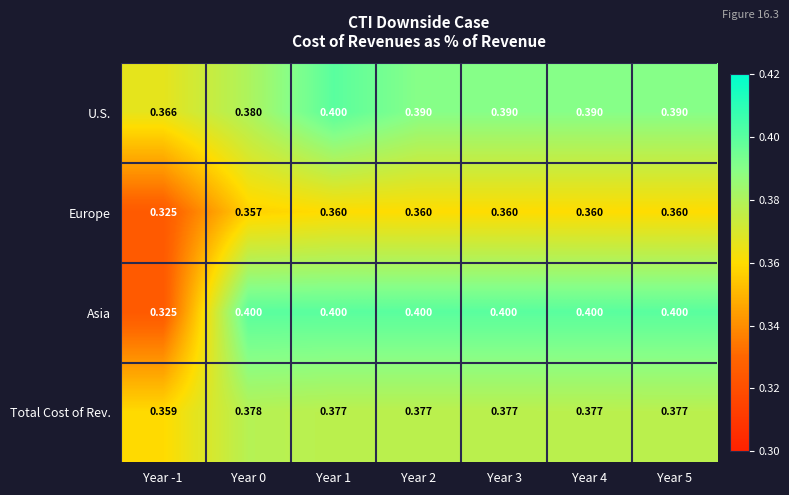

Is the value of Asia at Year 1 greater than the value of Total Cost of Rev. at Year 4?

Yes